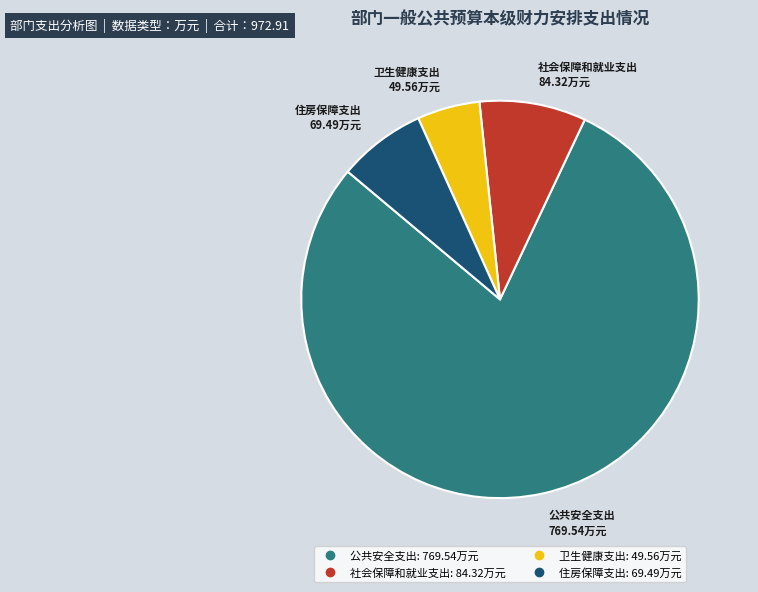

Does 公共安全支出 represent more than half of the total?

Yes